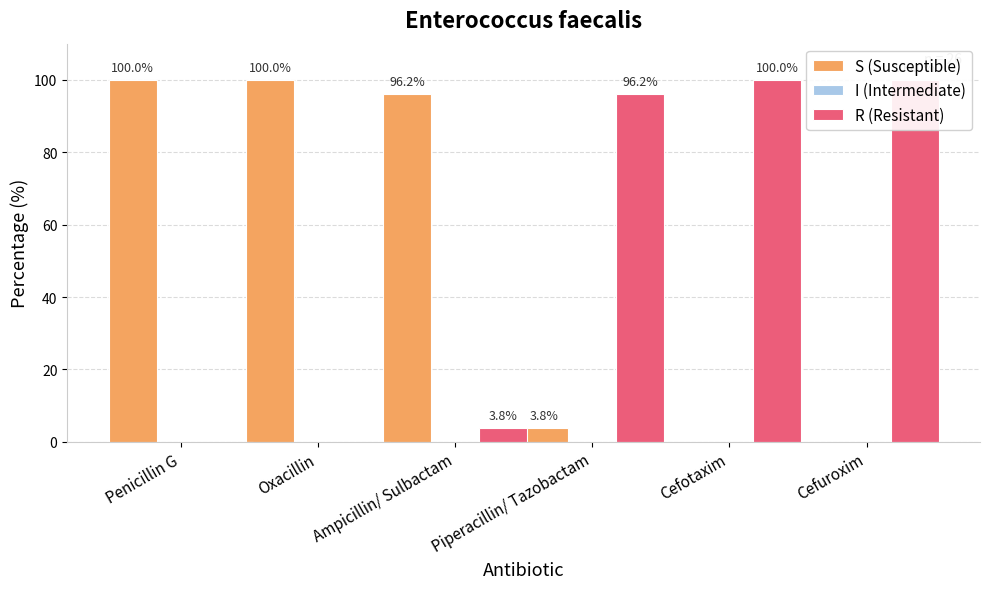

Which category has the highest value in the R (Resistant) series?

Cefotaxim